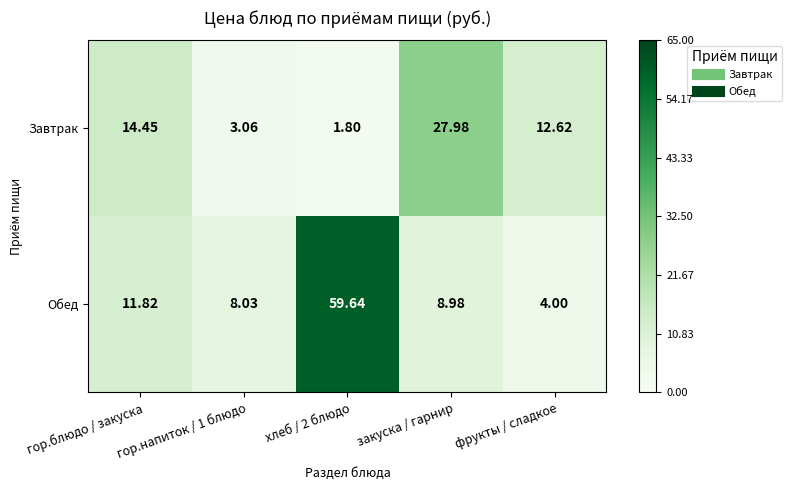

How many categories are shown in the chart?

5